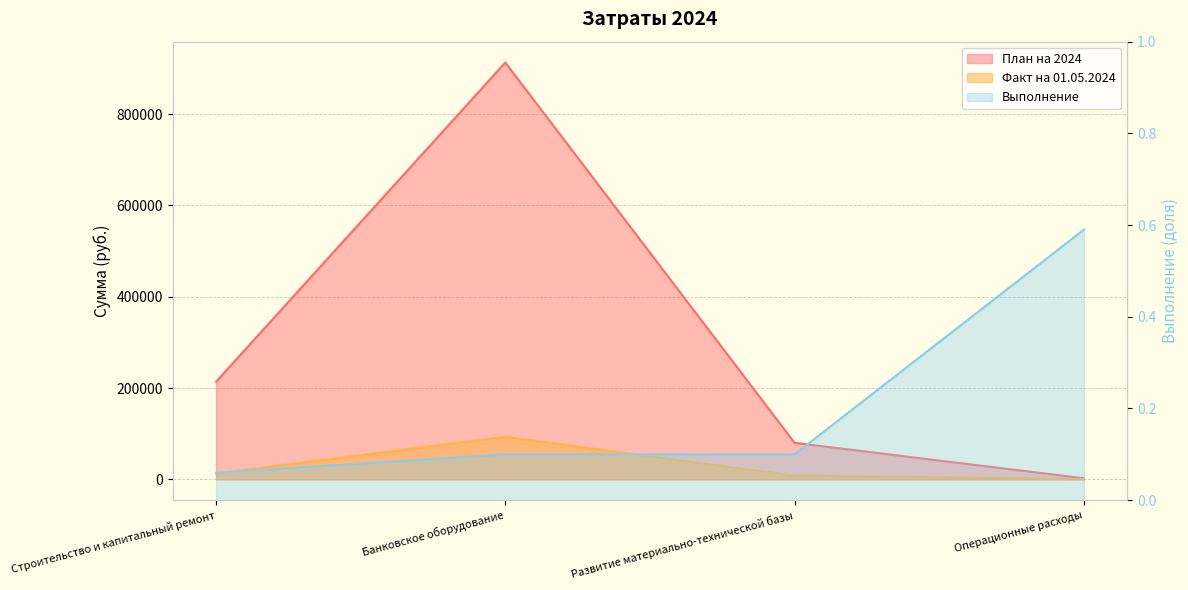

What are all the series names shown in the legend?

План на 2024, Факт на 01.05.2024, Выполнение